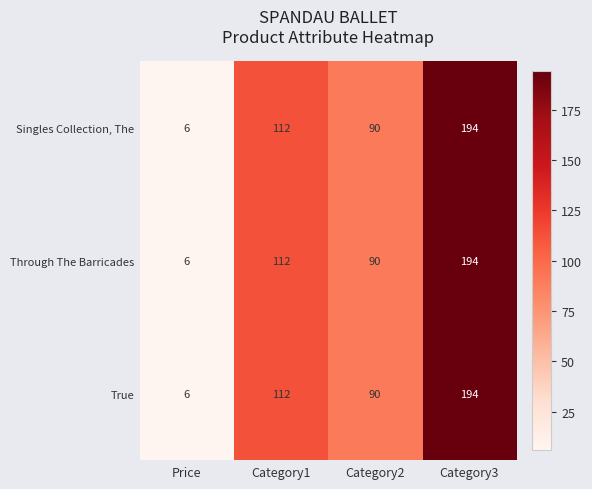

Reading left to right, what are all the values shown in this chart?

Singles Collection, The: 6	112	90	194
Through The Barricades: 6	112	90	194
True: 6	112	90	194